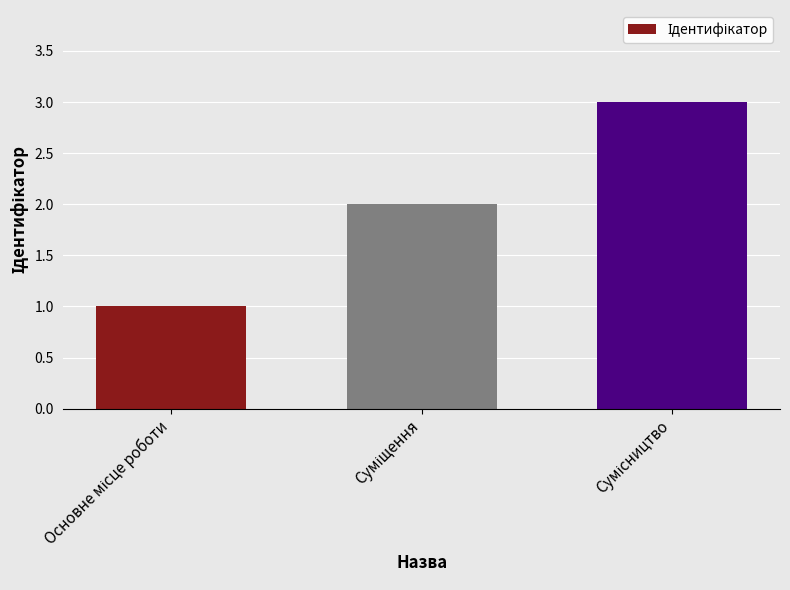

What is the sum of all values?

6